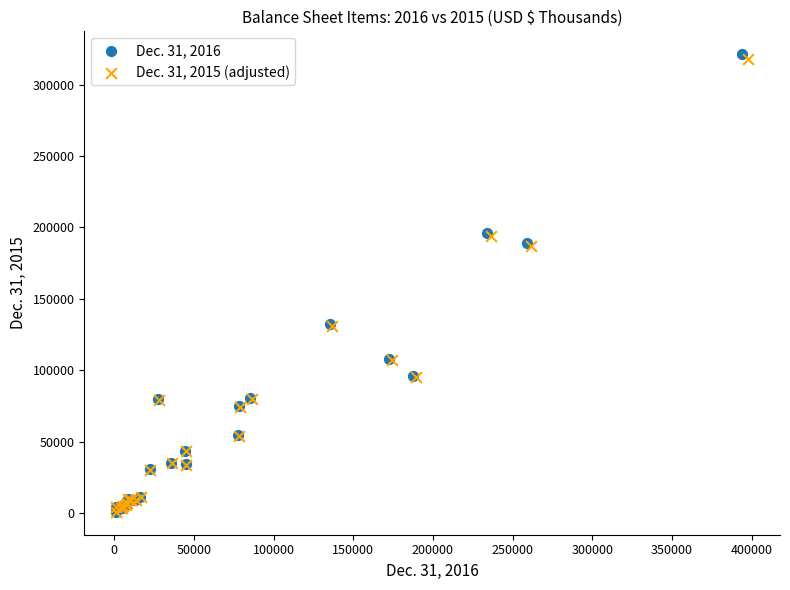

Which series has the widest spread of Y values?

Dec. 31, 2016